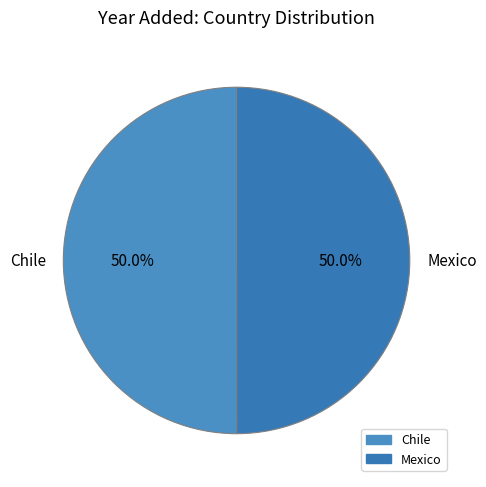

To the nearest percent, what percentage of the pie is Chile?

50%